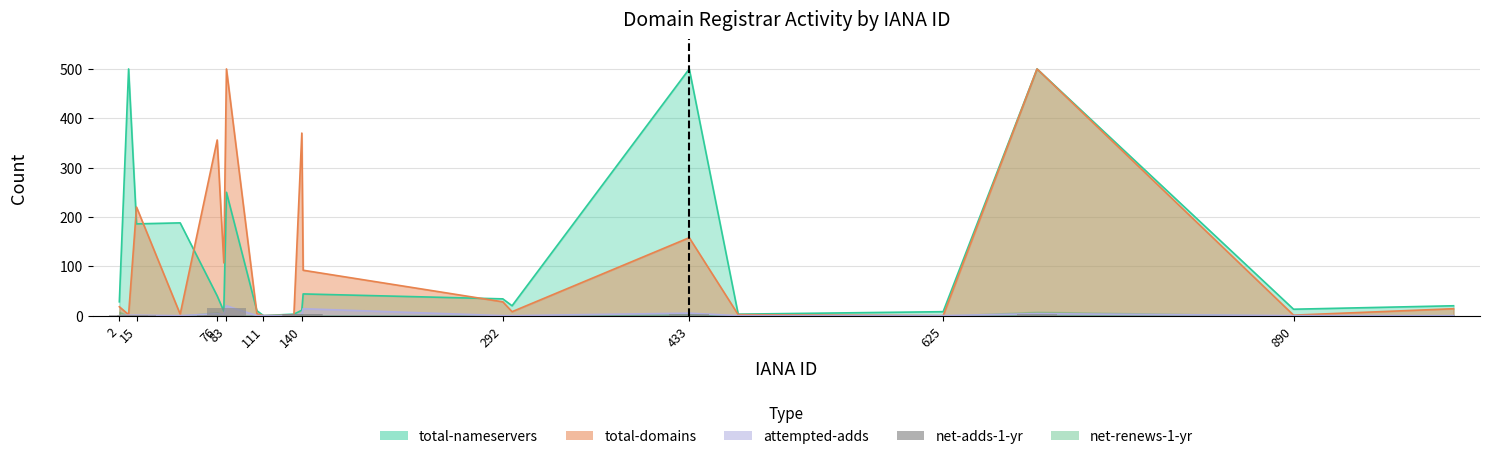

Are the bars horizontal?

No